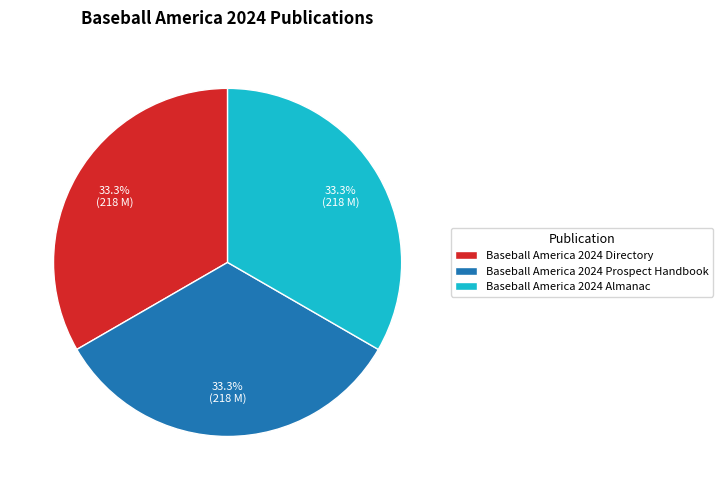

Combined, do Baseball America 2024 Almanac and Baseball America 2024 Prospect Handbook account for over 50%?

Yes